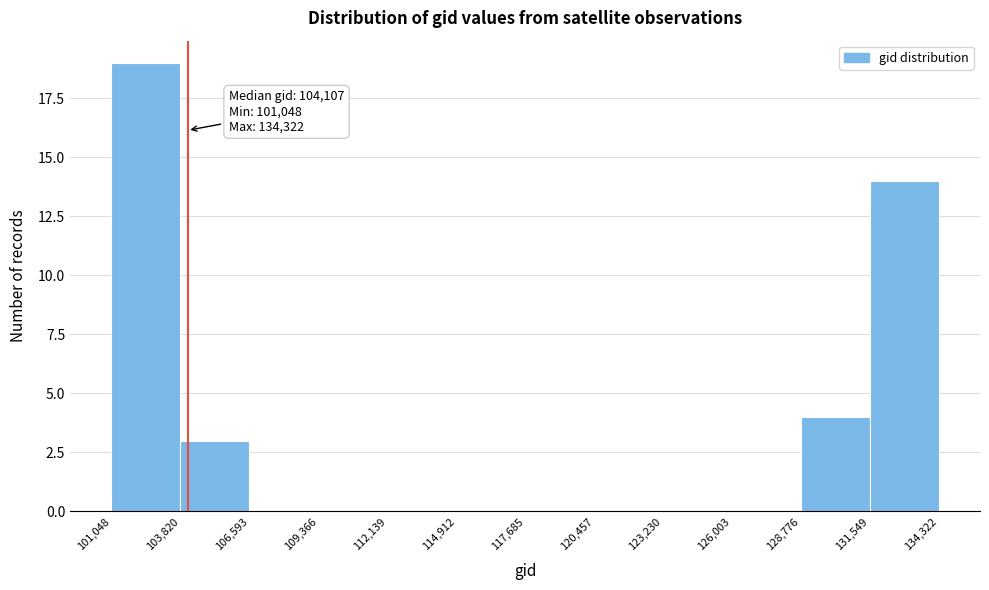

Which range on the x-axis has the tallest bar?

101,048 to 103,820